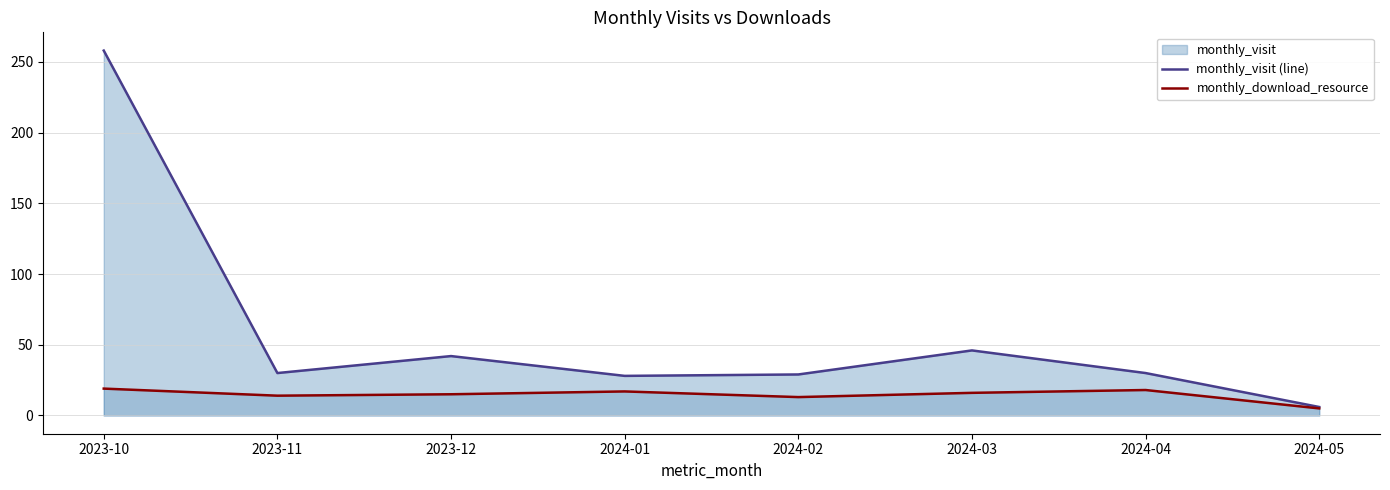

Reading left to right, what are all the values shown in this chart?

monthly_visit (line): 2023-10=258	2023-11=30	2023-12=42	2024-01=28	2024-02=29	2024-03=46	2024-04=30	2024-05=6
monthly_download_resource: 2023-10=19	2023-11=14	2023-12=15	2024-01=17	2024-02=13	2024-03=16	2024-04=18	2024-05=5